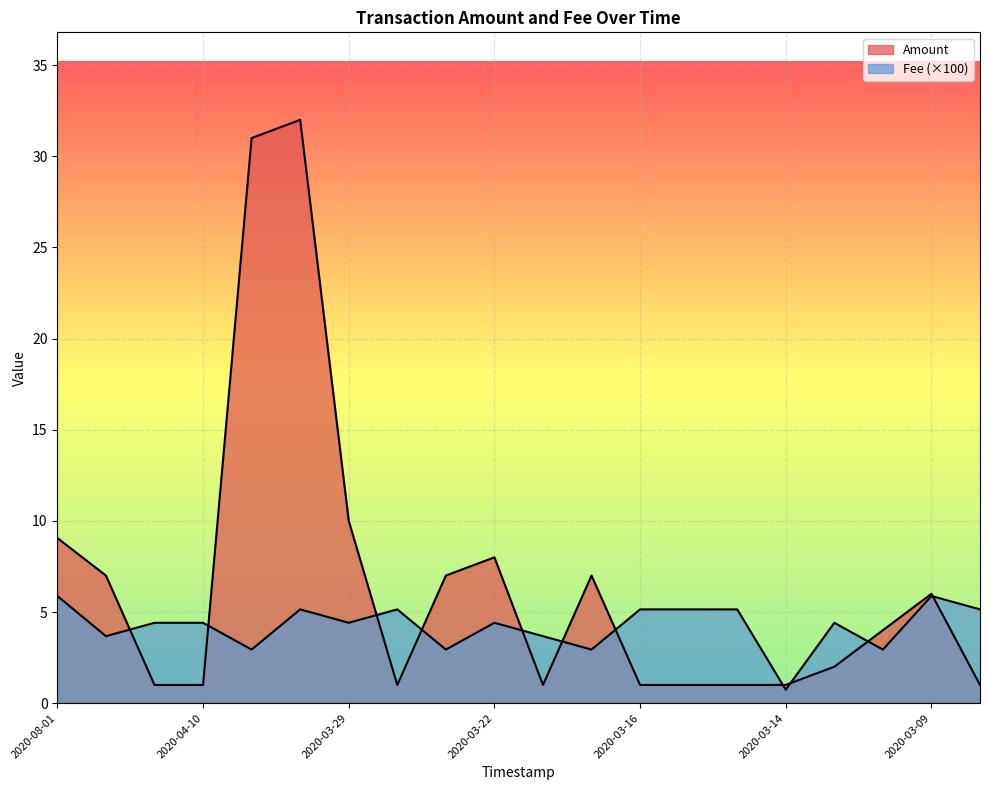

Is the value of Fee at 2020-04-18 greater than the value of Amount at 2020-03-07?

Yes